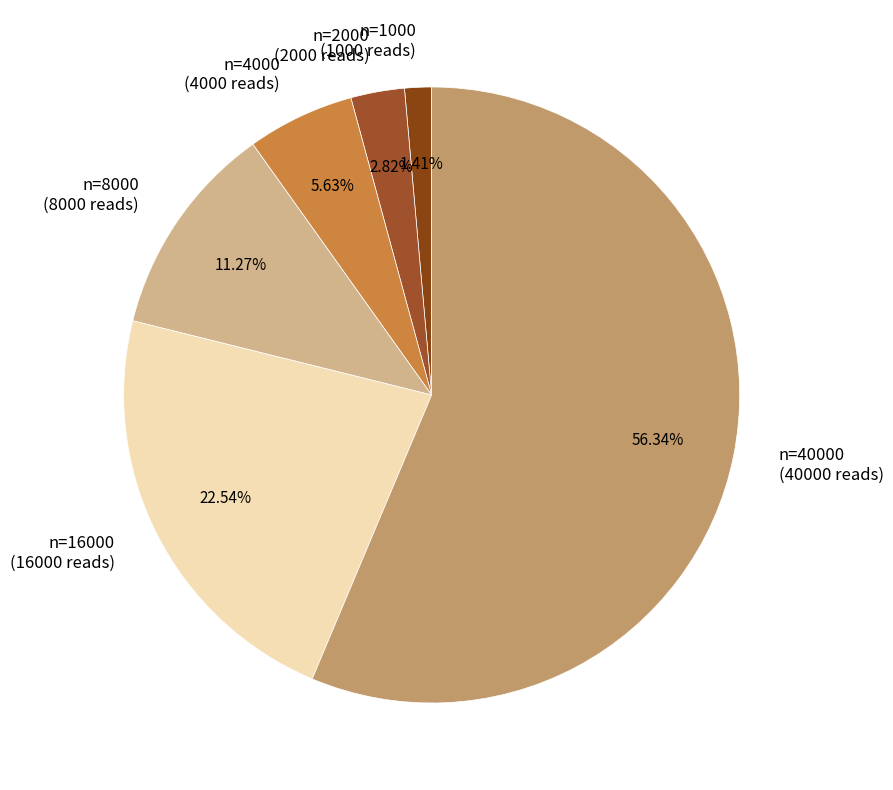

Does n=40000 (40000 reads) represent more than half of the total?

Yes